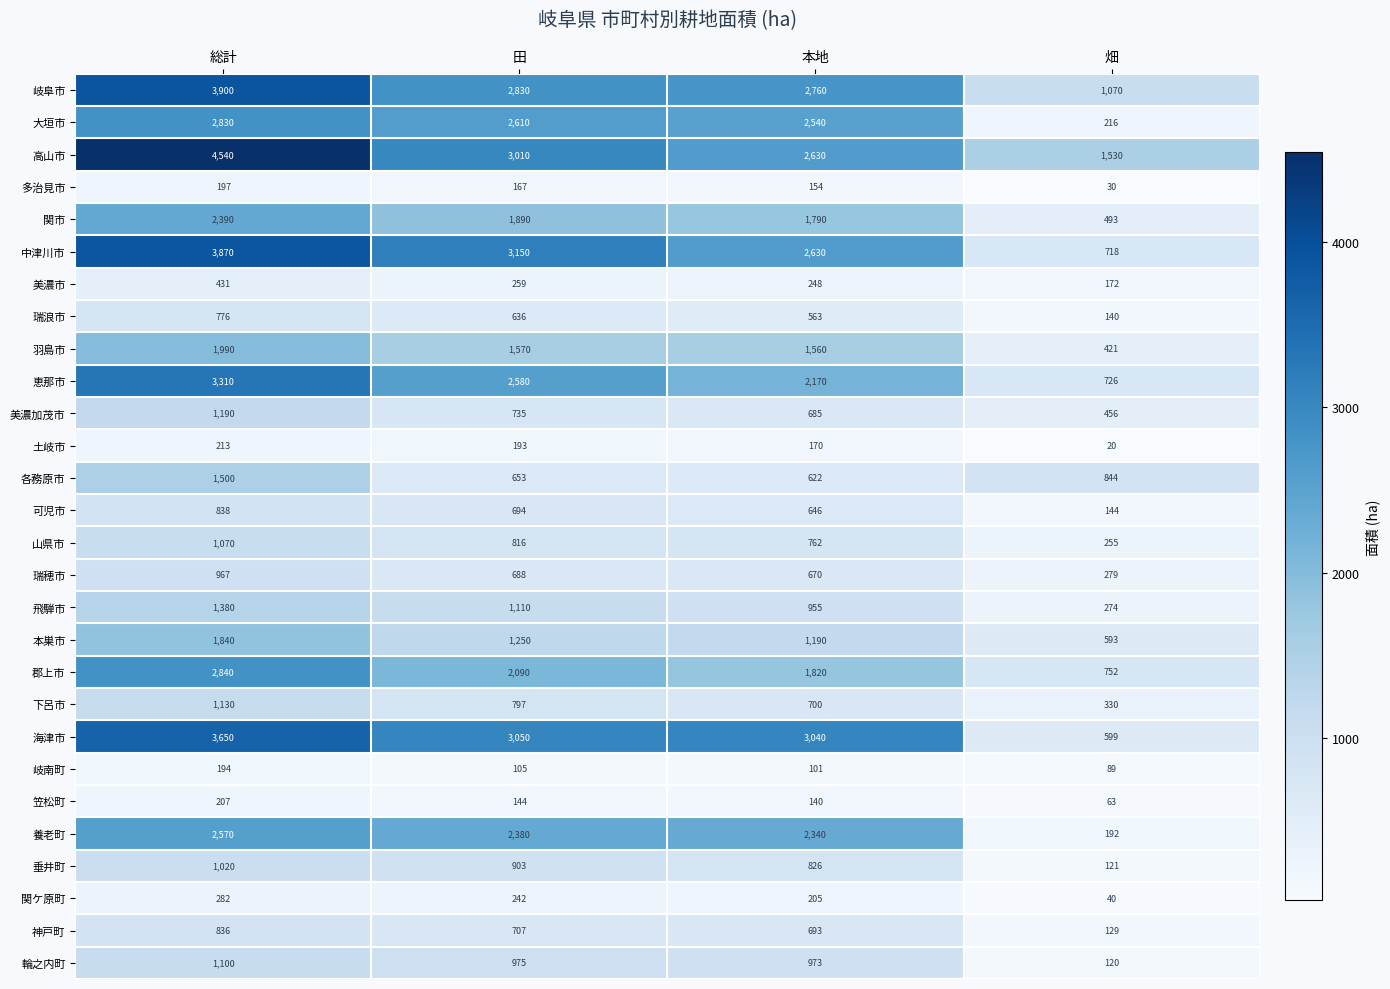

Rank the series by their maximum value, from lowest to highest.

岐南町, 多治見市, 笠松町, 土岐市, 関ケ原町, 美濃市, 瑞浪市, 神戸町, 可児市, 瑞穂市, 垂井町, 山県市, 輪之内町, 下呂市, 美濃加茂市, 飛騨市, 各務原市, 本巣市, 羽島市, 関市, 養老町, 大垣市, 郡上市, 恵那市, 海津市, 中津川市, 岐阜市, 高山市